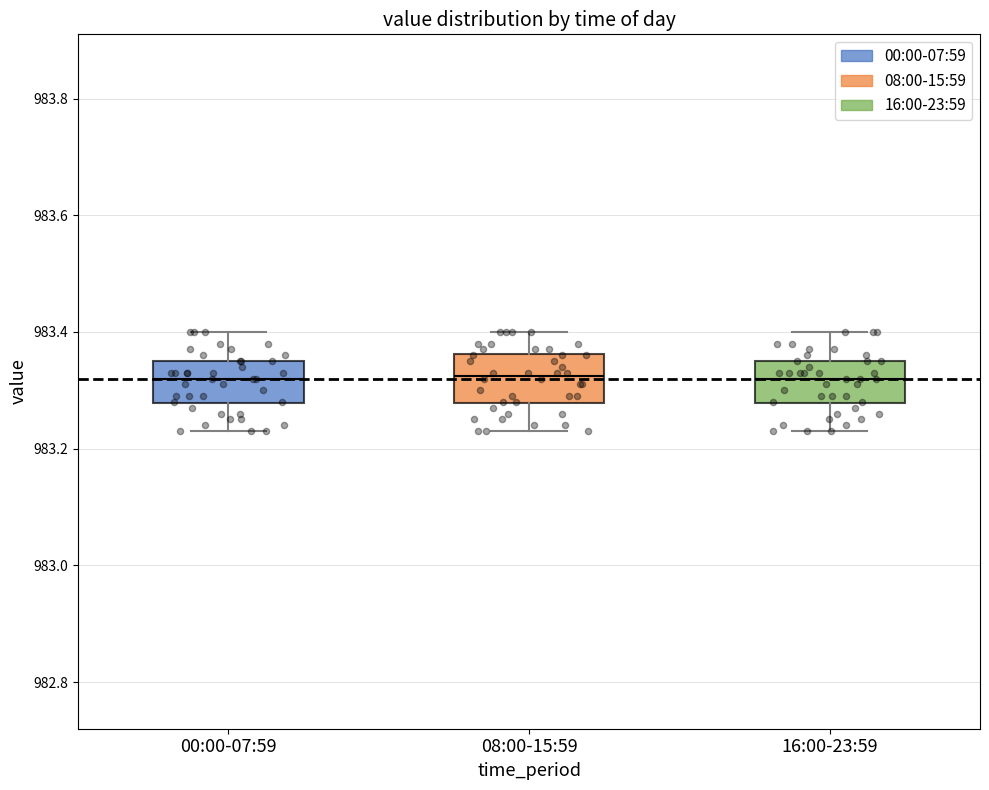

Reading left to right, transcribe this box plot: for each box, give where its median line is, the range the box spans, and where its two whiskers end, as read against the y-axis. The values are not printed on the chart, so give them approximately, as read against the axis.

00:00-07:59: median 983.32, box 983.28 to 983.36, whiskers 983.24 to 983.40
08:00-15:59: median 983.32, box 983.28 to 983.36, whiskers 983.24 to 983.40
16:00-23:59: median 983.32, box 983.28 to 983.36, whiskers 983.24 to 983.40